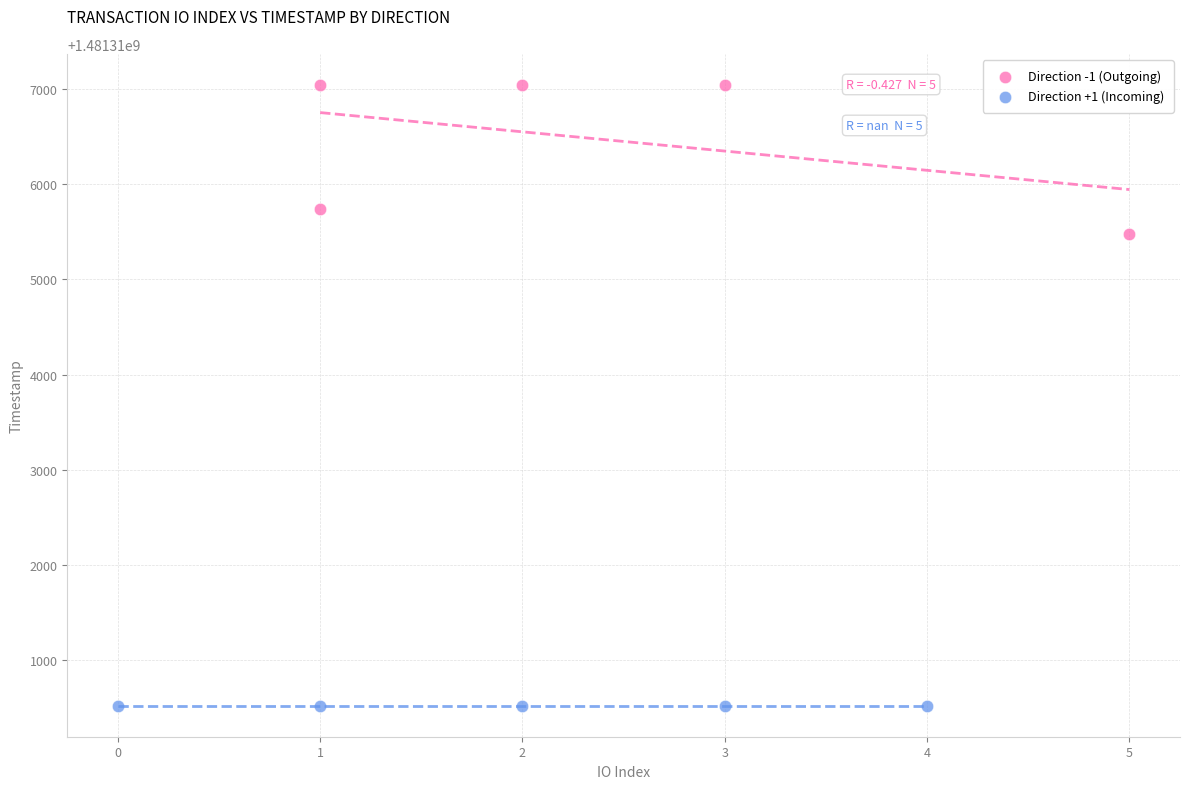

Which series contains the highest Y value?

Direction -1 (Outgoing)